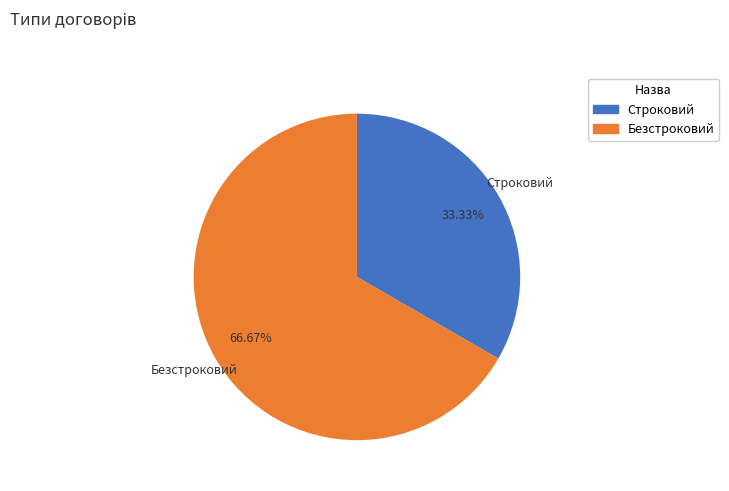

To the nearest percent, what portion does Строковий represent?

33%